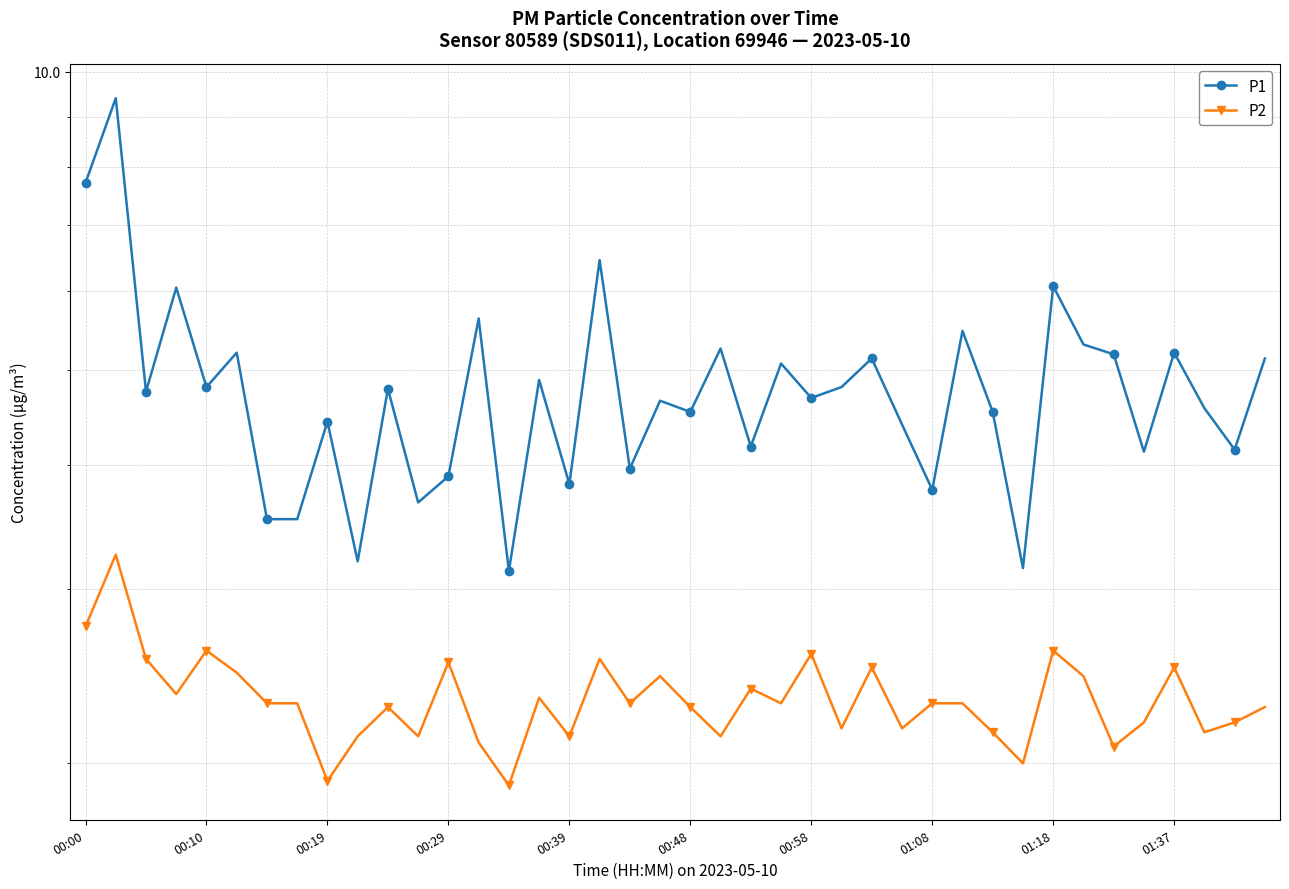

True or false: P1 and P2 cross at least once.

False